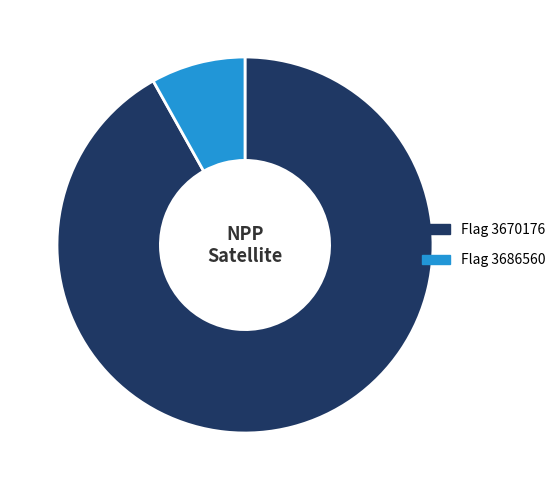

Is it true that Flag 3686560 is 1% of the pie?

False